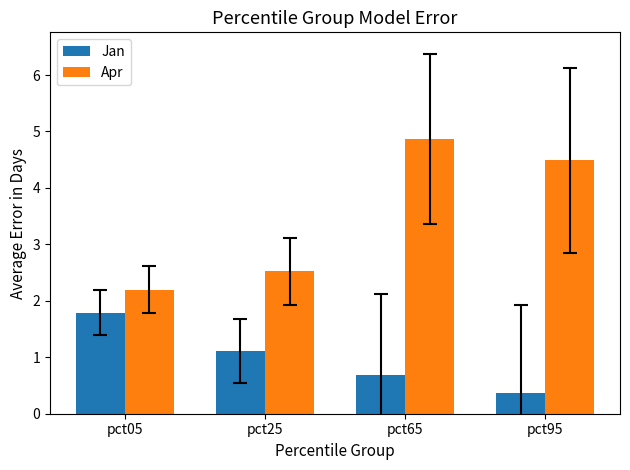

Where is Apr nearest to the value 3?

pct25